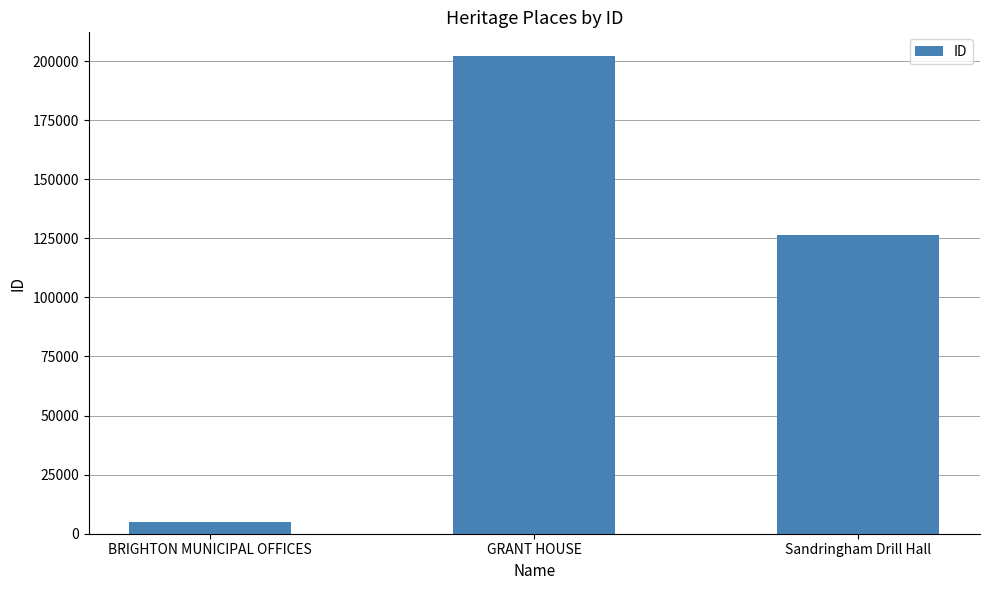

At which label does the data first exceed 126208?

GRANT HOUSE